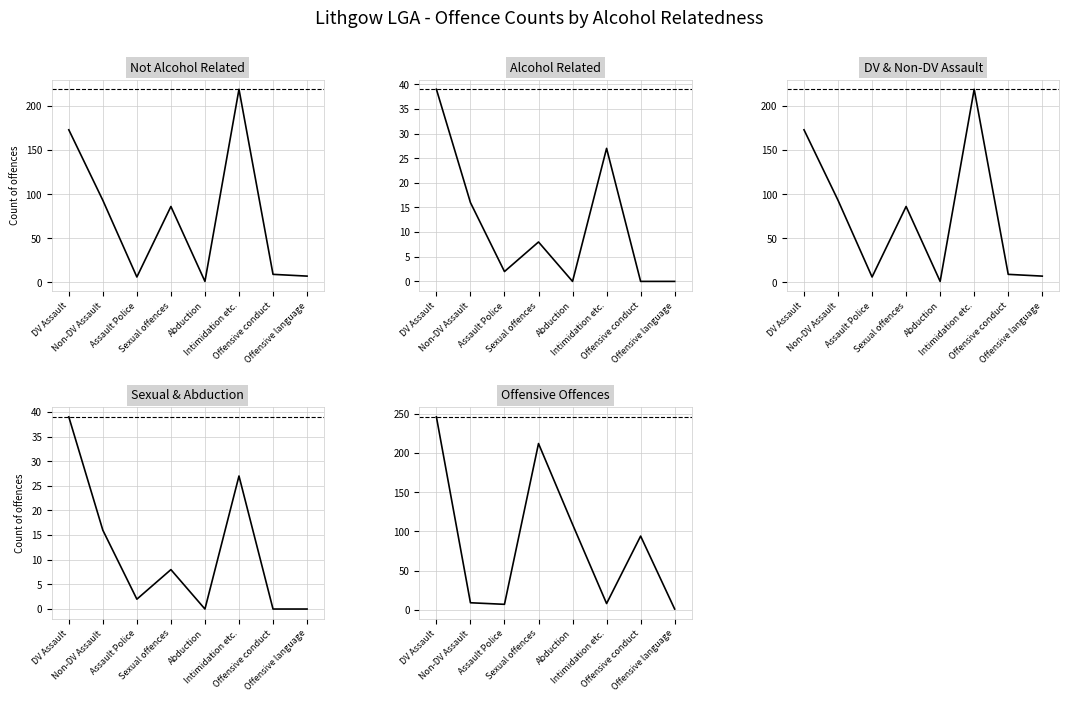

What is the label of the 8th point from the right?

DV Assault